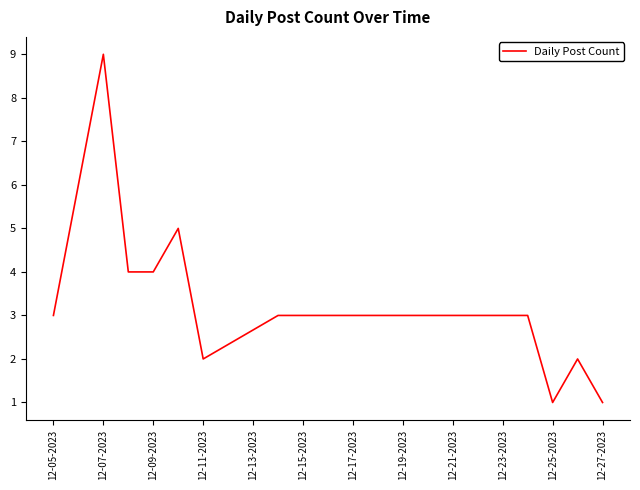

What is the difference between the maximum and minimum values?

8